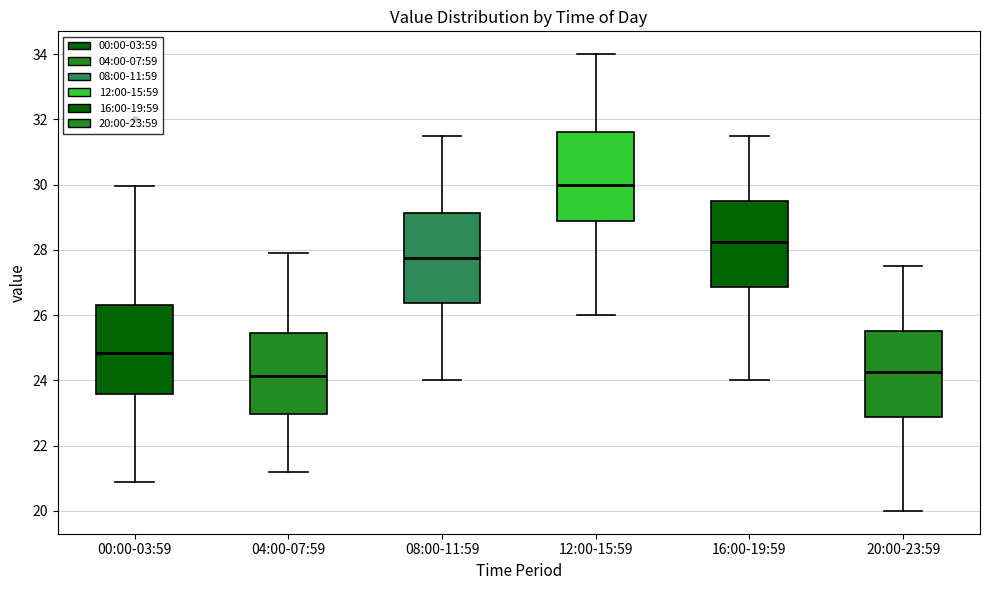

Reading left to right, transcribe this box plot: for each box, give where its median line is, the range the box spans, and where its two whiskers end, as read against the y-axis. The values are not printed on the chart, so give them approximately, as read against the axis.

00:00-03:59: median 24.8, box 23.6 to 26.4, whiskers 21.0 to 30.0
04:00-07:59: median 24.2, box 23.0 to 25.4, whiskers 21.2 to 28.0
08:00-11:59: median 27.8, box 26.4 to 29.2, whiskers 24.0 to 31.6
12:00-15:59: median 30.0, box 28.8 to 31.6, whiskers 26.0 to 34.0
16:00-19:59: median 28.2, box 26.8 to 29.6, whiskers 24.0 to 31.6
20:00-23:59: median 24.2, box 22.8 to 25.6, whiskers 20.0 to 27.6